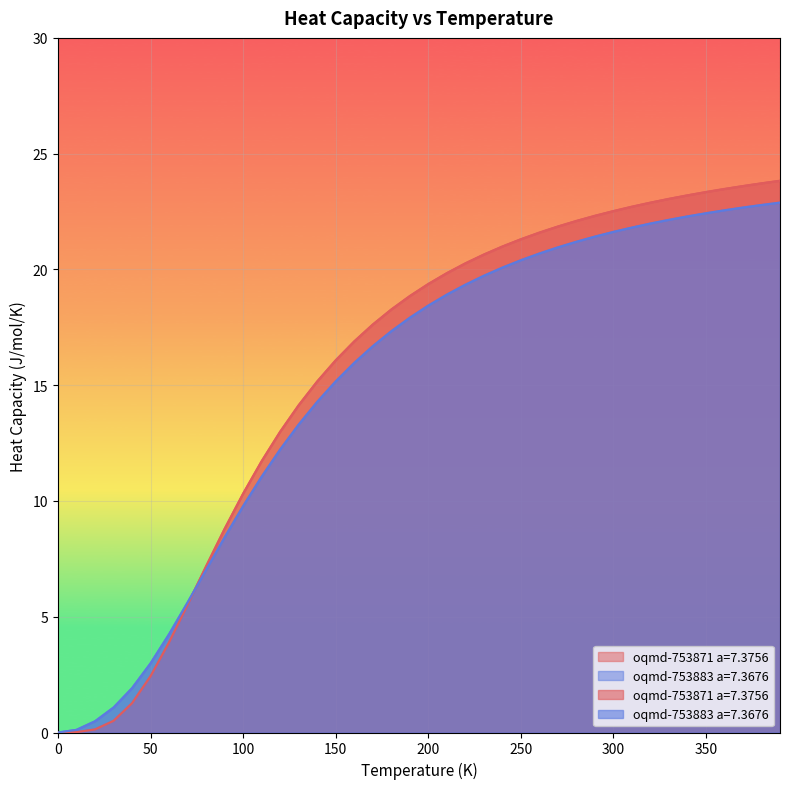

Which series has the largest total across all categories?

oqmd-753871 a=7.3756